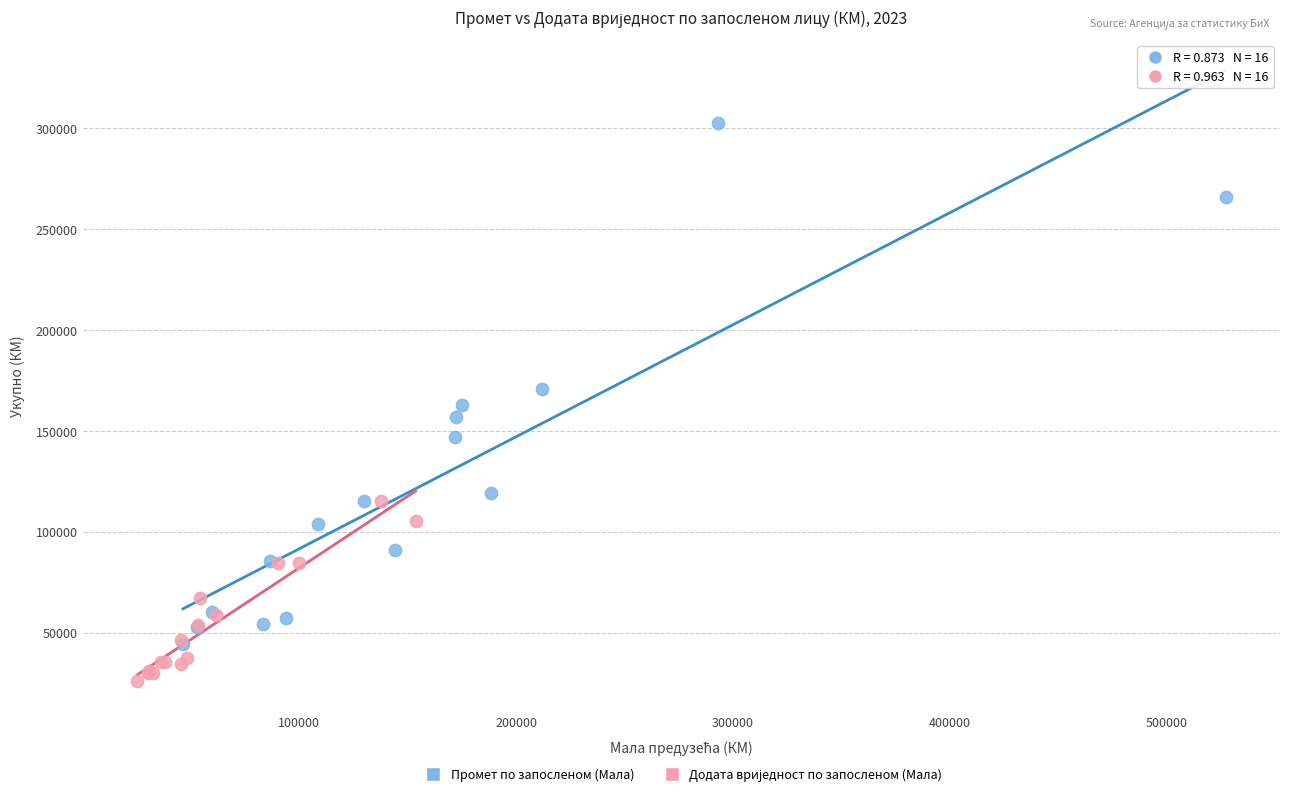

Which series reaches the maximum Y coordinate?

Промет по запосленом (Мала)